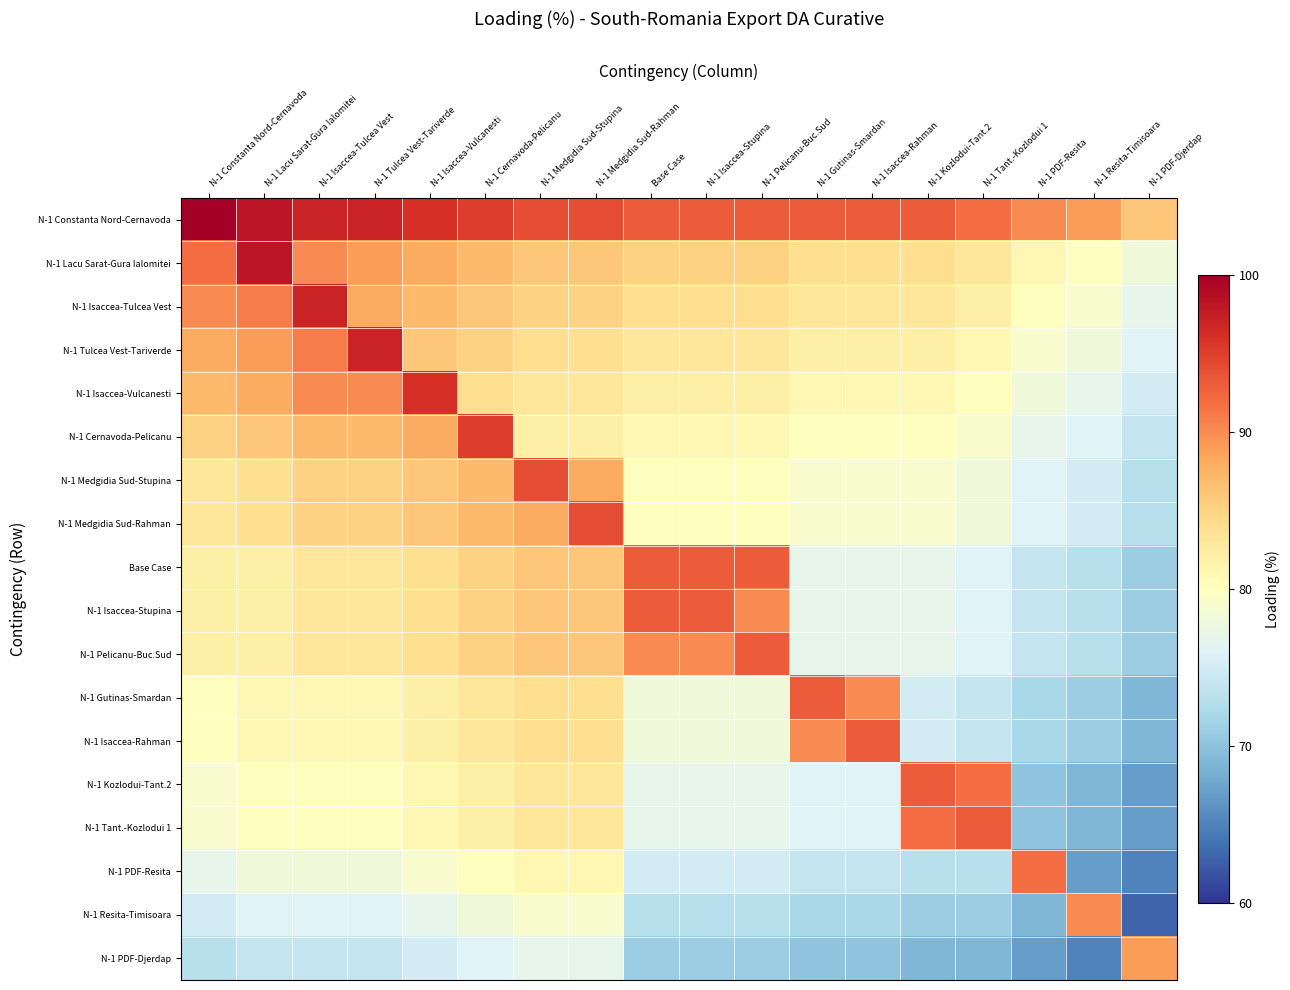

Which has a higher value, Base Case or N-1 Isaccea-Stupina?

Base Case